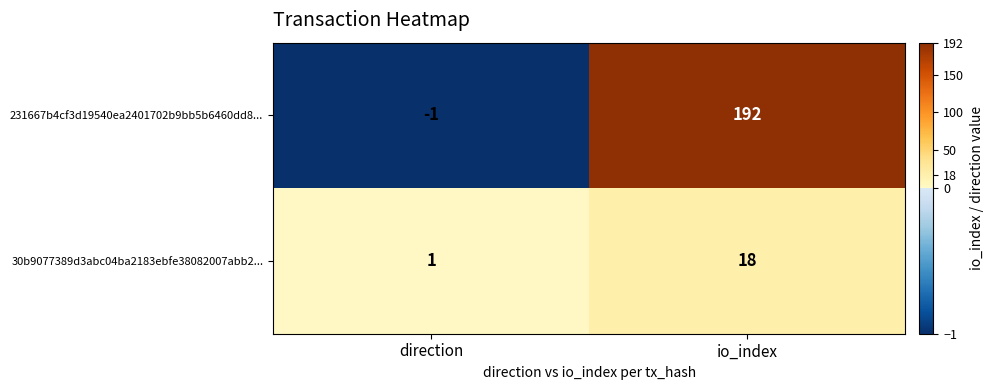

At which category is the sum across all series the highest?

io_index